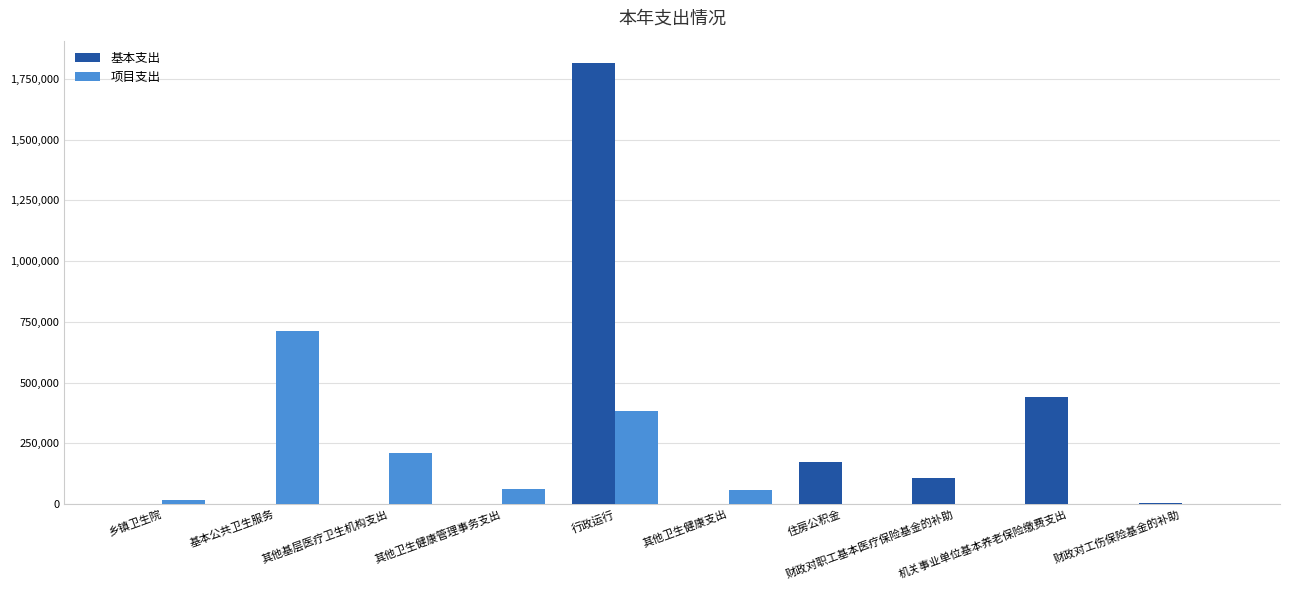

Which series has the largest total across all categories?

基本支出